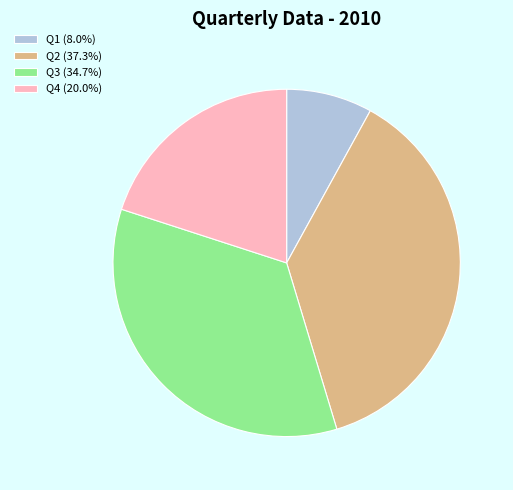

Is there a majority slice in this chart?

No